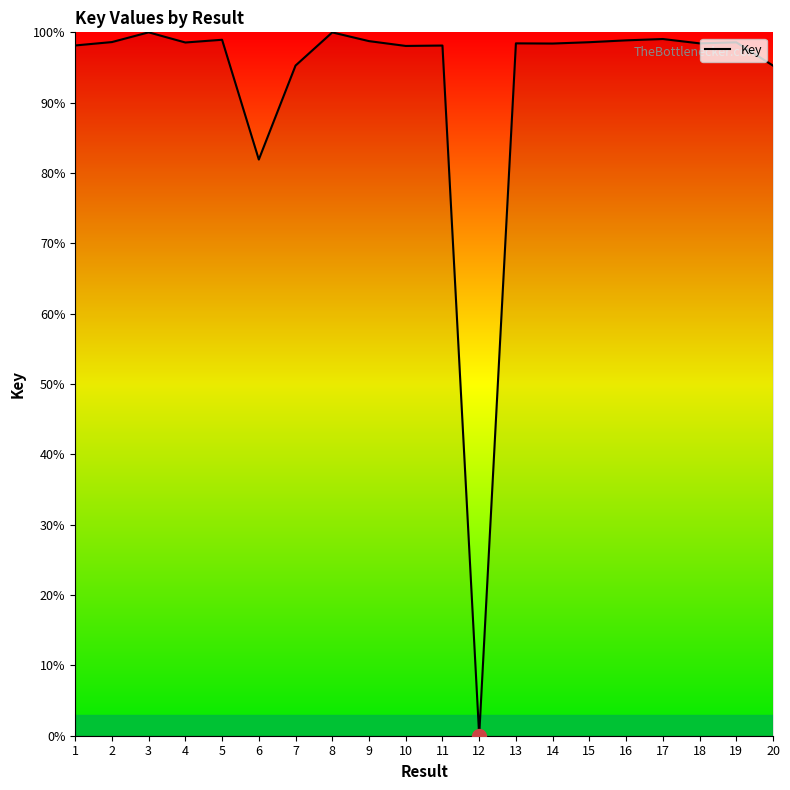

What is the difference between the maximum and minimum values?

100.0